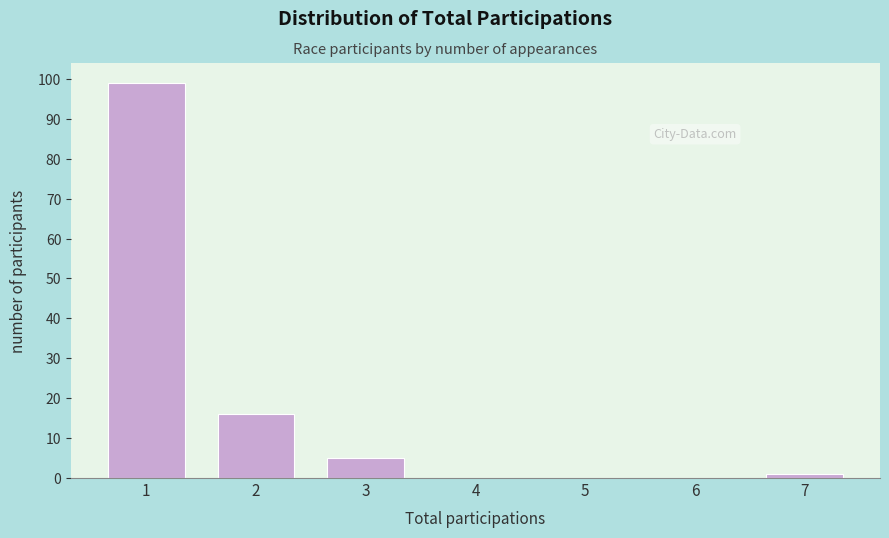

Reading left to right, list all the values displayed in this chart.

1=99	2=16	3=5	4=0	5=0	6=0	7=1